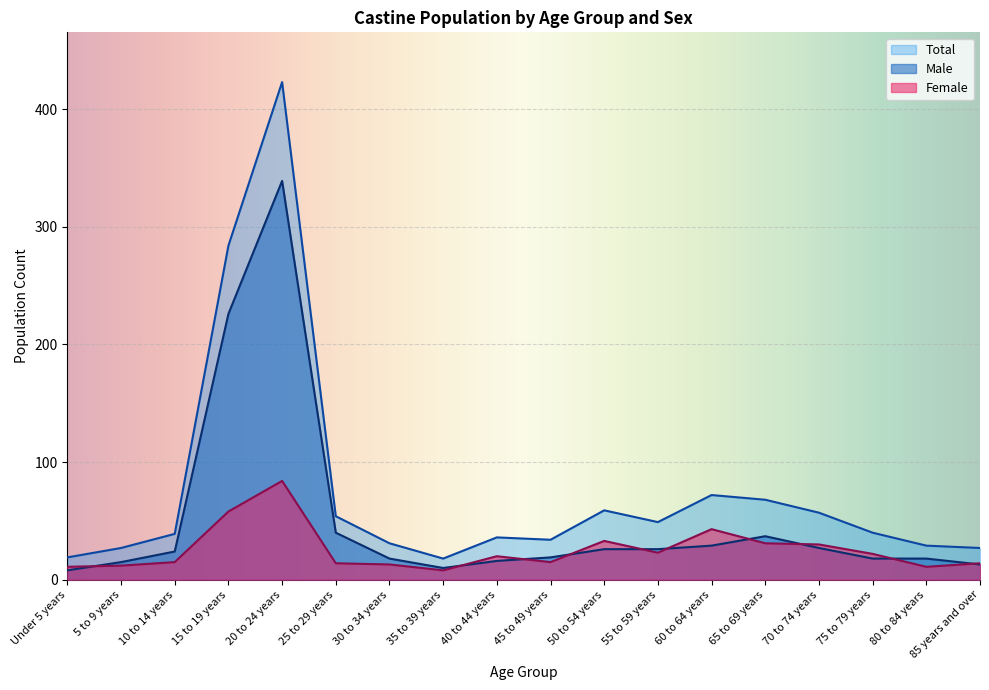

True or false: Total and Female intersect in this chart.

False